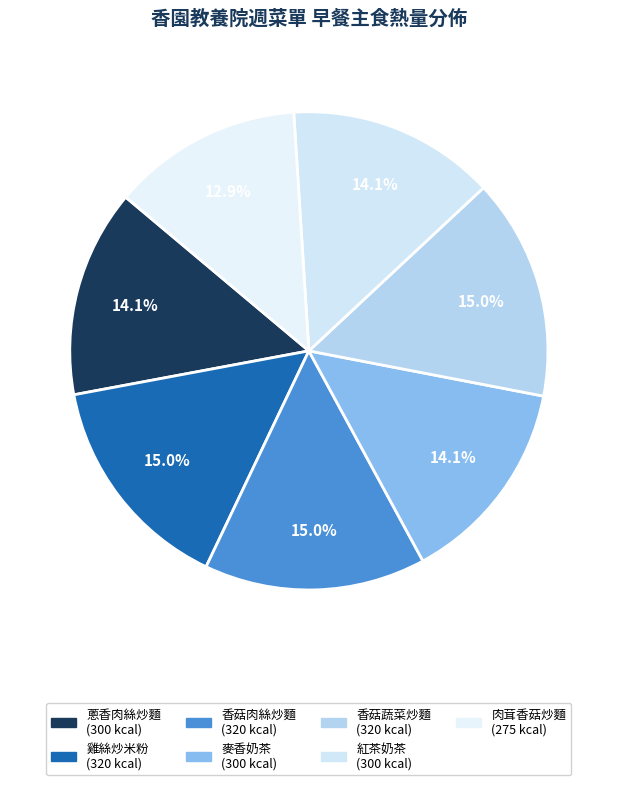

Rank the categories by value from highest to lowest.

雞絲炒米粉, 香菇肉絲炒麵, 香菇蔬菜炒麵, 蔥香肉絲炒麵, 麥香奶茶, 紅茶奶茶, 肉茸香菇炒麵